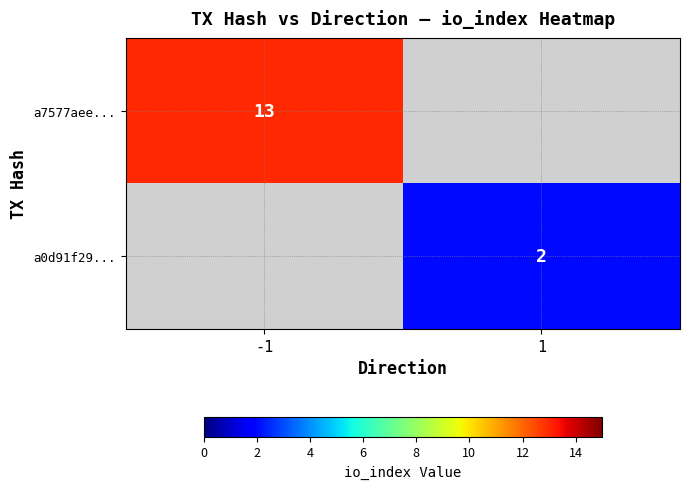

The value of a7577aee... at -1 is 21. True or false?

False